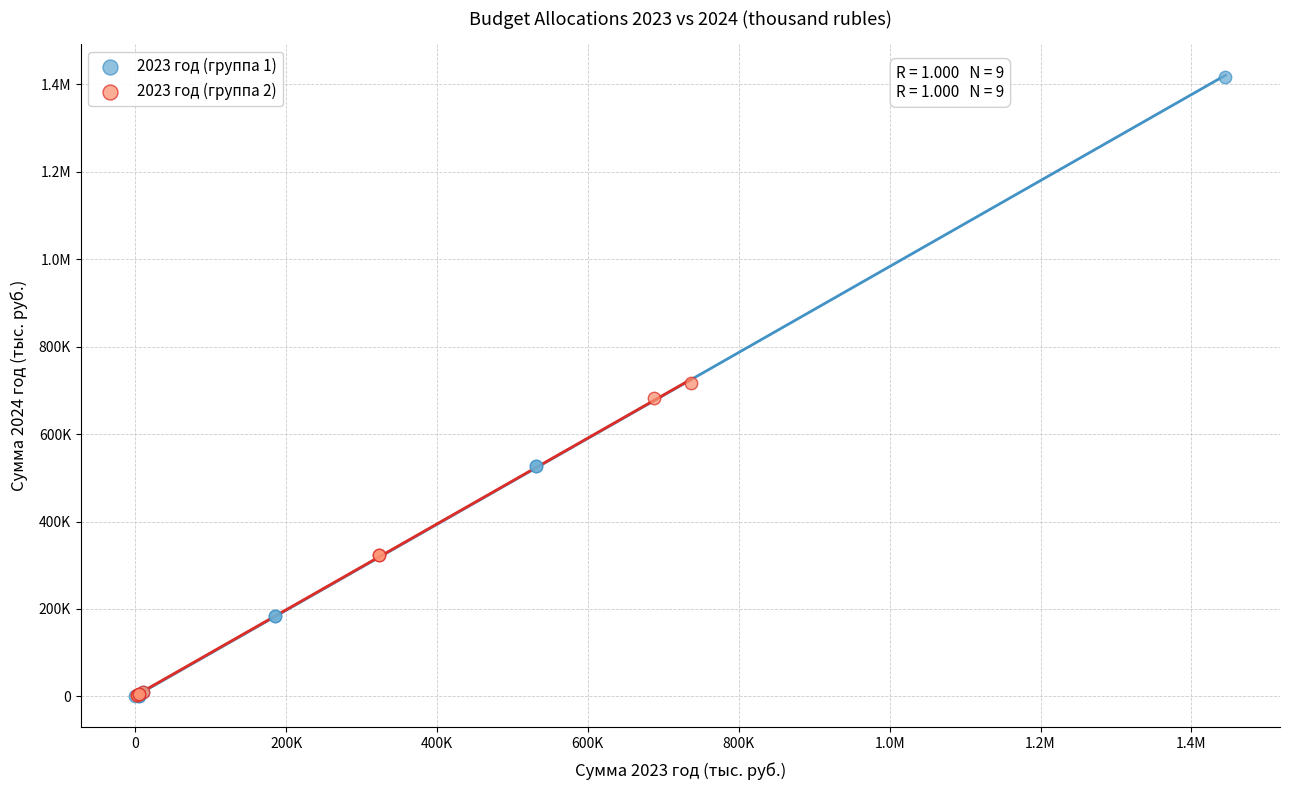

What are all the series names shown in the legend?

2023 год (группа 1), 2023 год (группа 2)